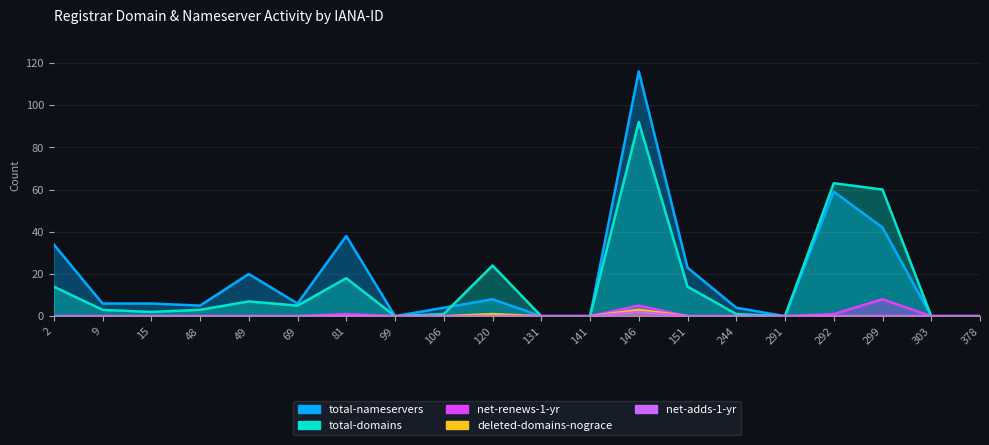

How many interior local peaks does the net-adds-1-yr series have?

1